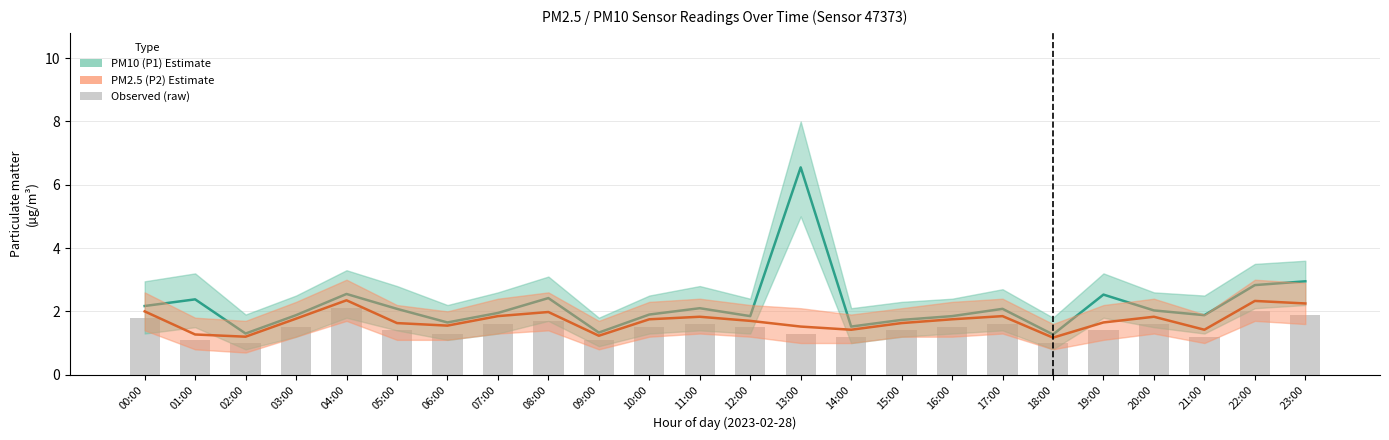

What is the difference between the maximum and minimum values in the PM10 (P1) Estimate series?

5.3